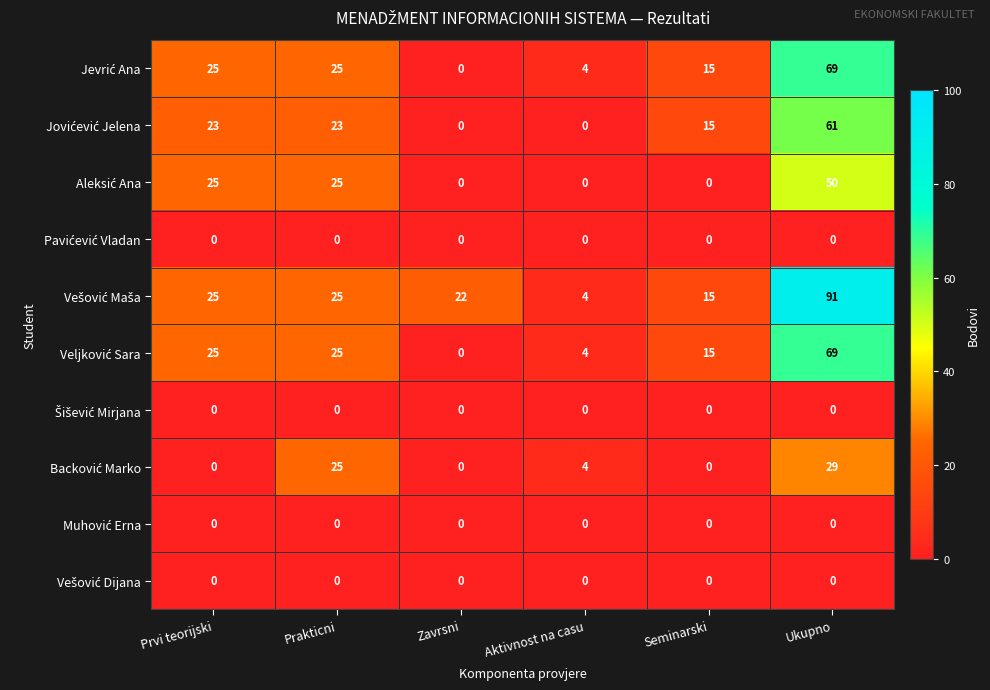

What is the difference between the highest and lowest values at Ukupno?

91